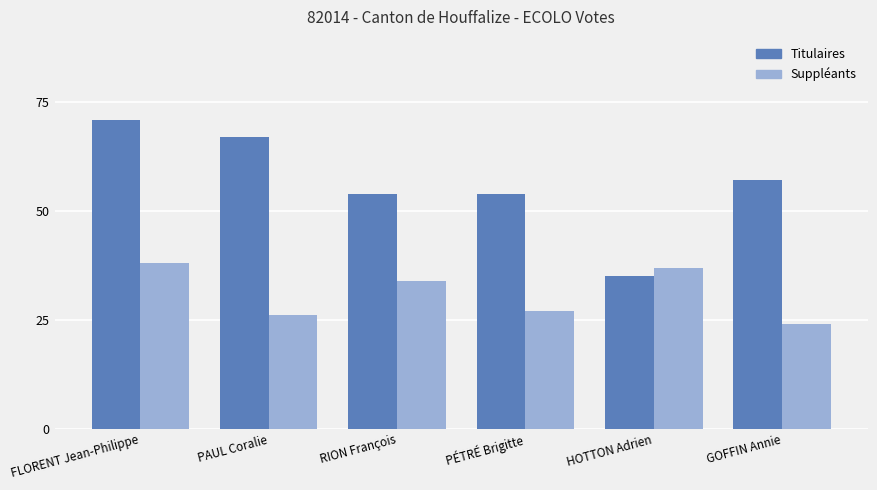

Is the value of Titulaires at FLORENT Jean-Philippe greater than the value of Suppléants at FLORENT Jean-Philippe?

Yes